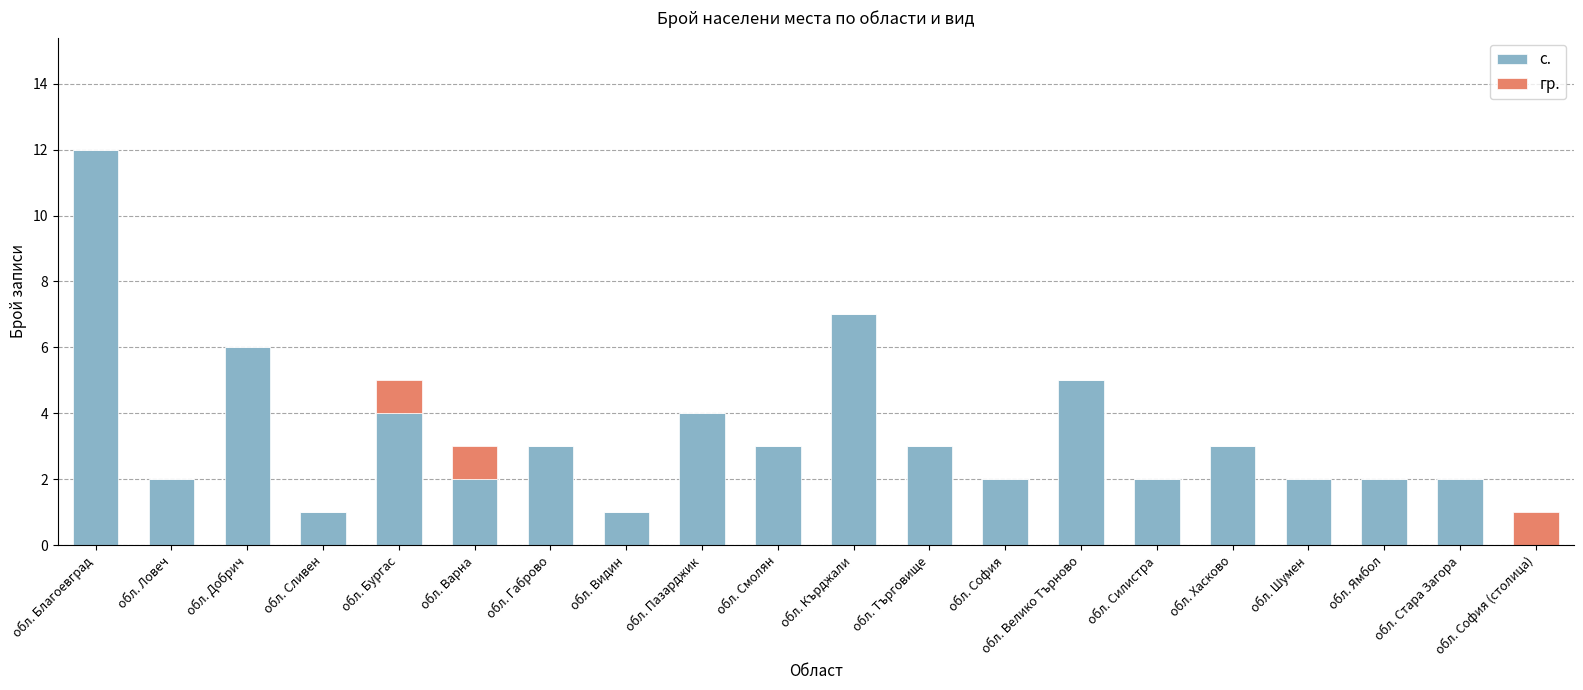

Count the number of categories in the chart.

20